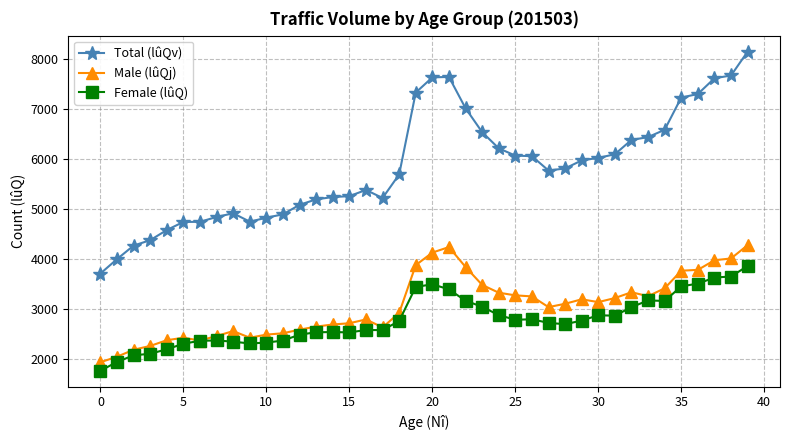

True or false: Total (lûQv) has more than 2 points higher than both neighbors.

True